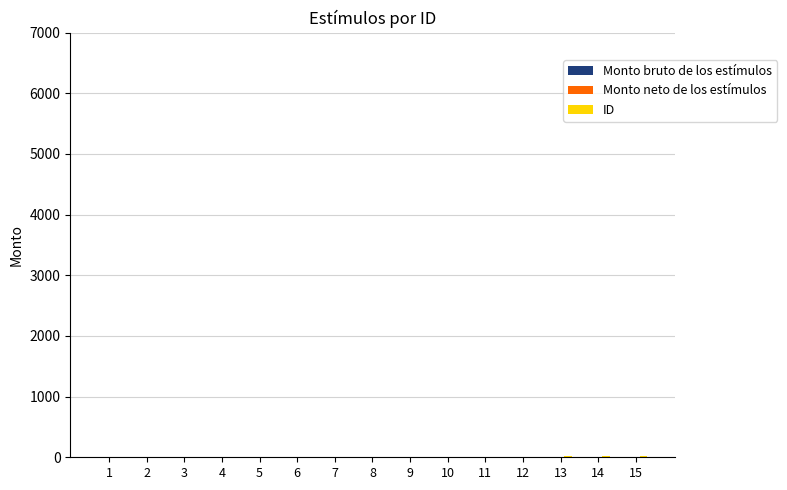

Count the number of data series in this chart.

1